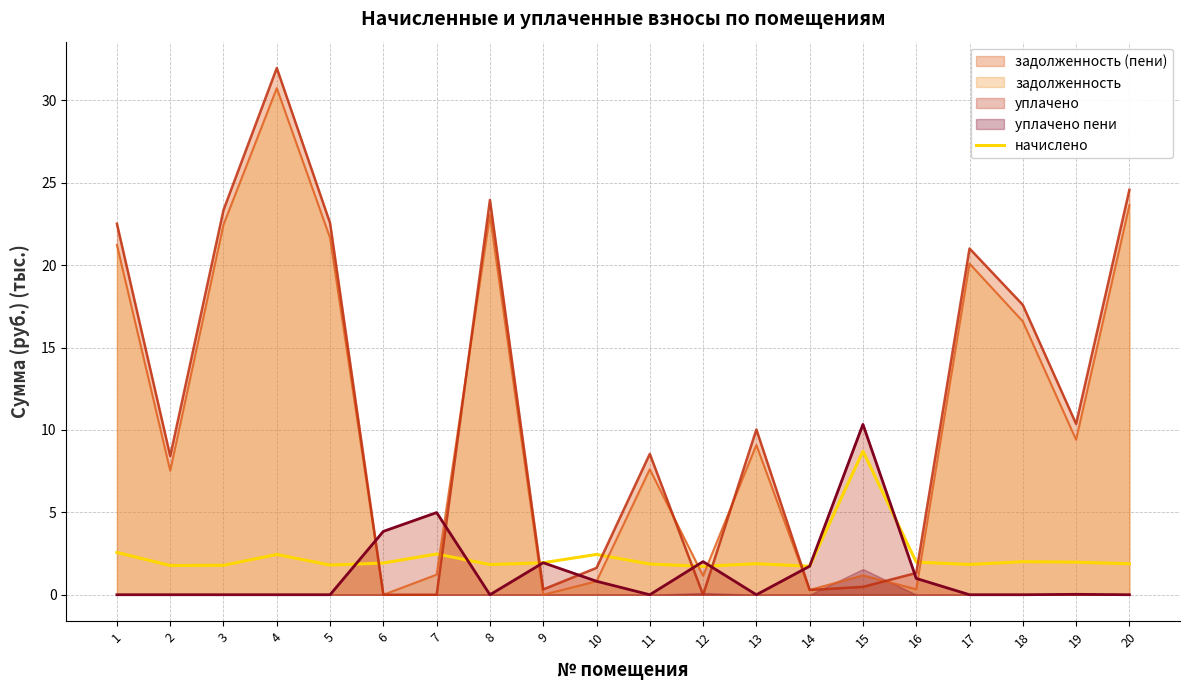

What is the maximum value for задолженность (пени)?

32.0